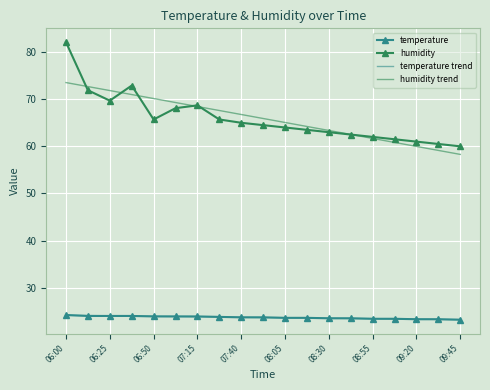

What is the maximum value for humidity?

82.1